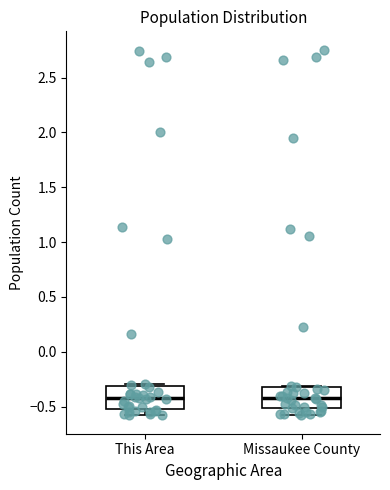

Reading left to right, transcribe this box plot: for each box, give where its median line is, the range the box spans, and where its two whiskers end, as read against the y-axis. The values are not printed on the chart, so give them approximately, as read against the axis.

This Area: median -0.4, box -0.5 to -0.3, whiskers -0.6 to -0.3 (just above the box's upper edge)
Missaukee County: median -0.4, box -0.5 to -0.3, whiskers -0.6 to -0.3